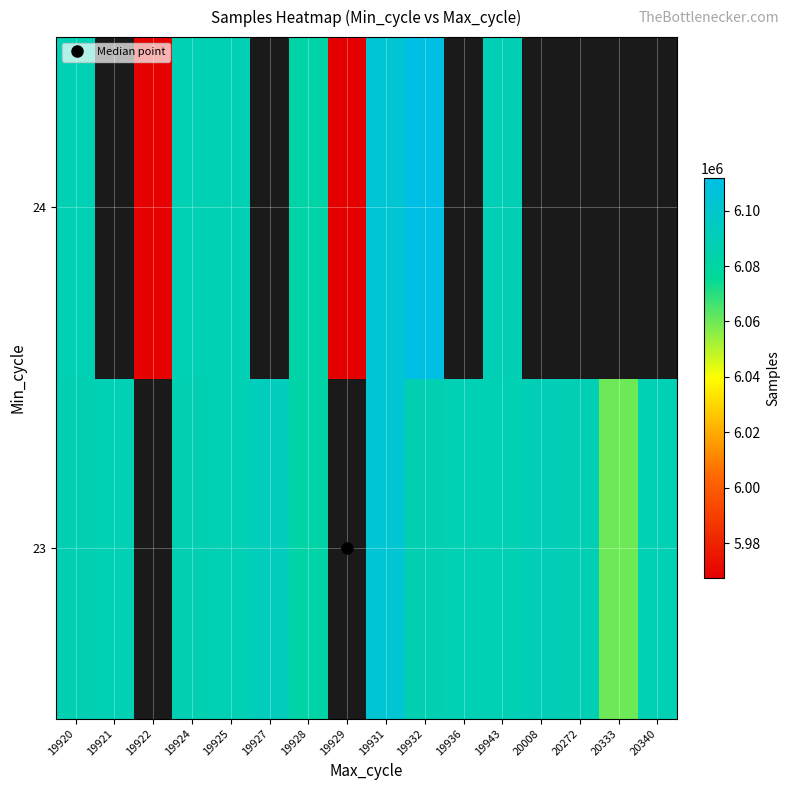

How many categories are shown in the chart?

16